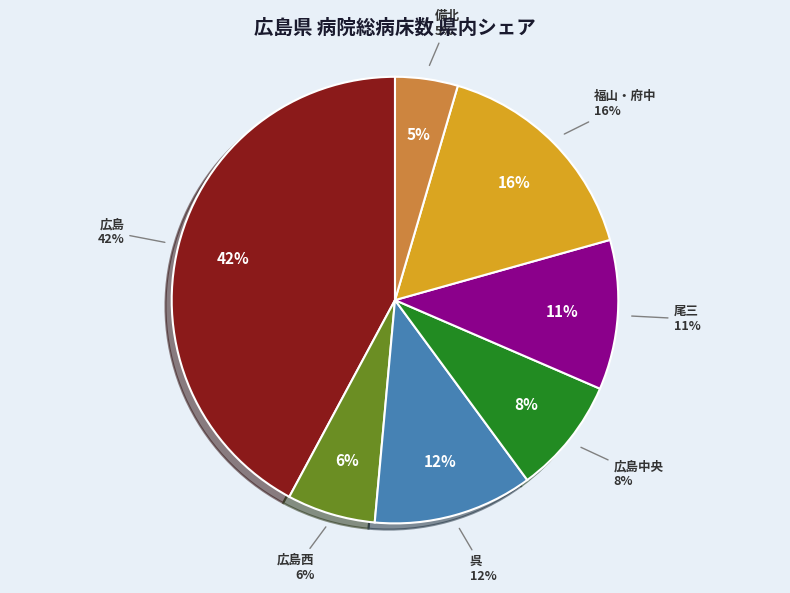

The 福山・府中 slice represents 16% of the pie. True or false?

True